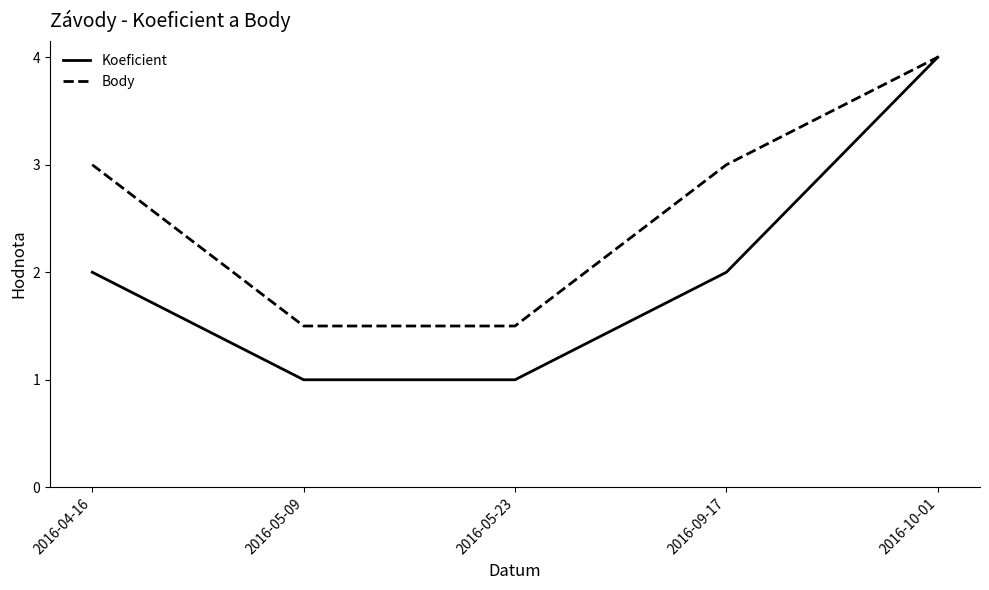

What position from the left is 2016-04-16?

1